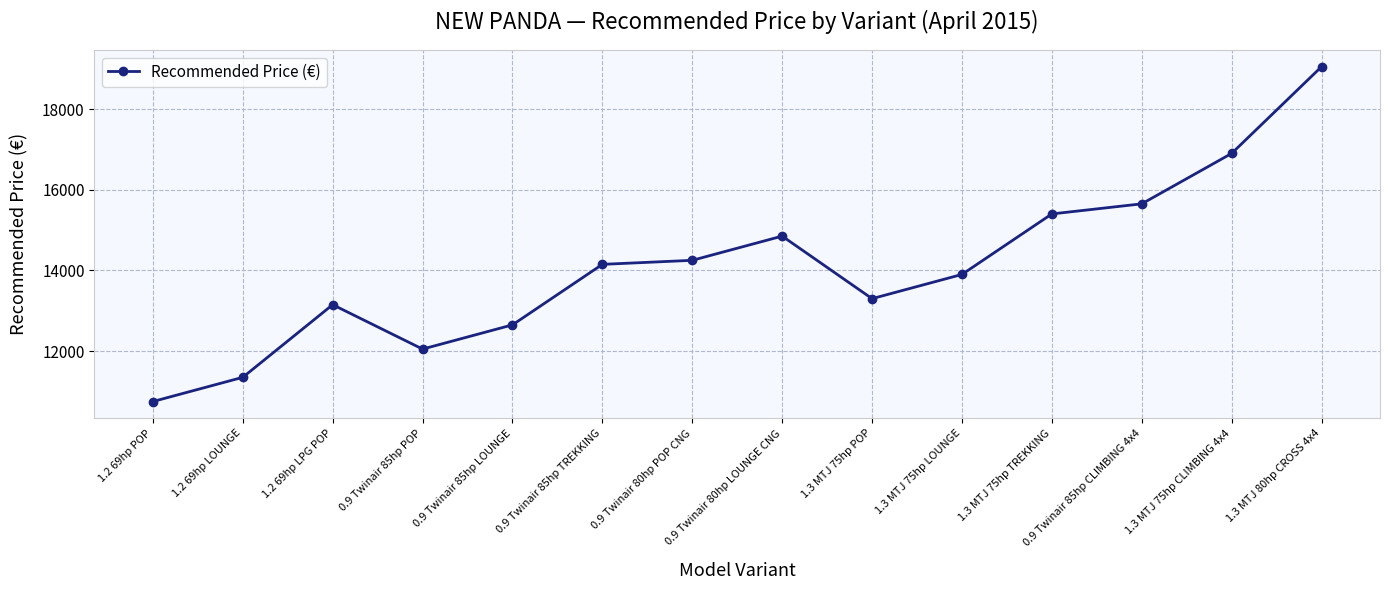

Reading left to right, what are all the values shown in this chart?

10750	11350	13150	12050	12650	14150	14250	14850	13300	13900	15400	15650	16900	19050